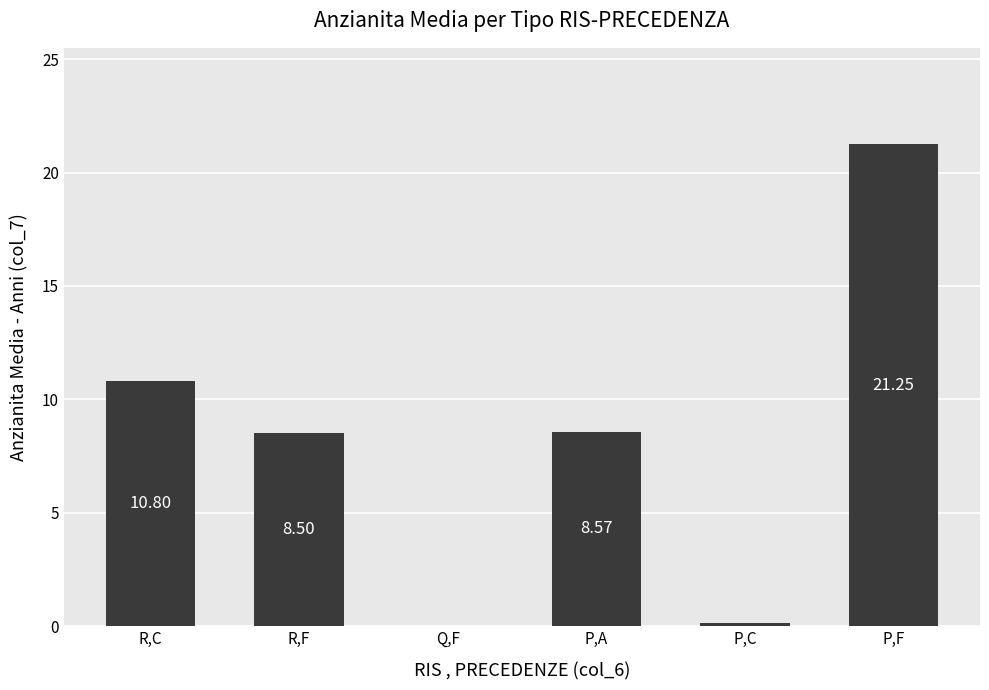

Where does the data first go above 8?

R,C